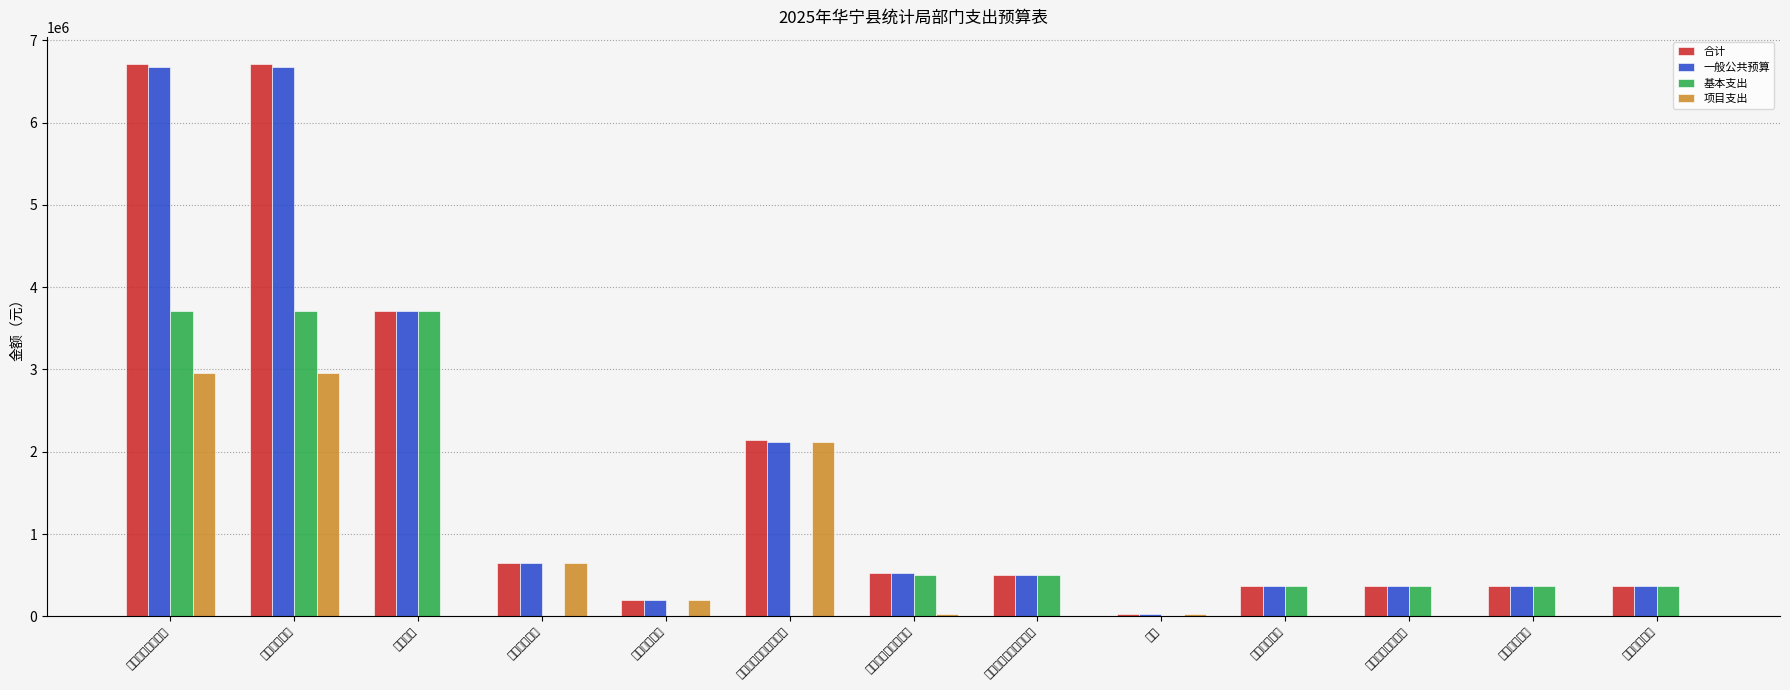

Which category has the lowest value across all series?

专项普查活动